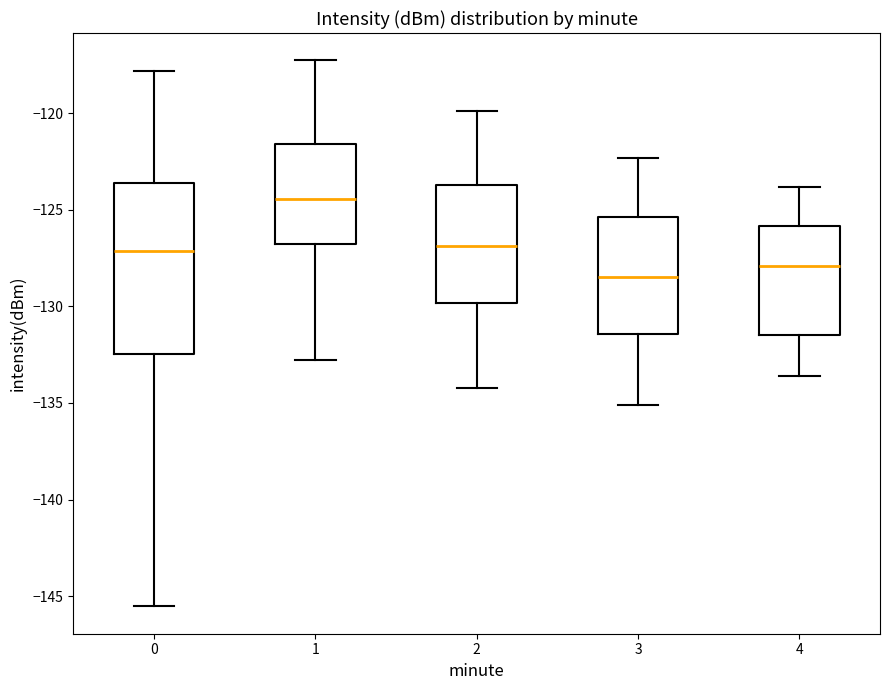

Reading left to right, transcribe this box plot: for each box, give where its median line is, the range the box spans, and where its two whiskers end, as read against the y-axis. The values are not printed on the chart, so give them approximately, as read against the axis.

0: median -127.0, box -132.5 to -123.5, whiskers -145.5 to -118.0
1: median -124.5, box -127.0 to -121.5, whiskers -133.0 to -117.5
2: median -127.0, box -130.0 to -123.5, whiskers -134.0 to -120.0
3: median -128.5, box -131.5 to -125.5, whiskers -135.0 to -122.5
4: median -128.0, box -131.5 to -126.0, whiskers -133.5 to -124.0